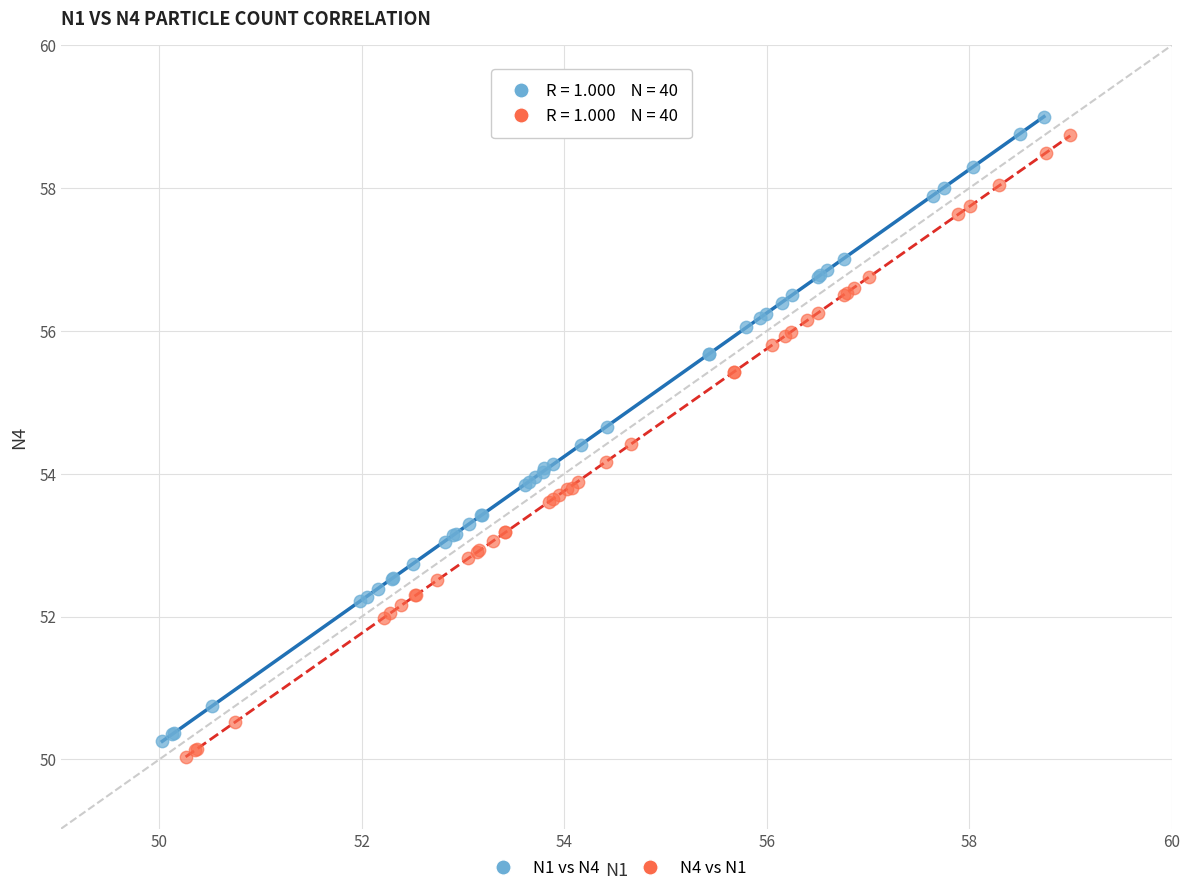

Which series contains the lowest Y value?

N4 vs N1